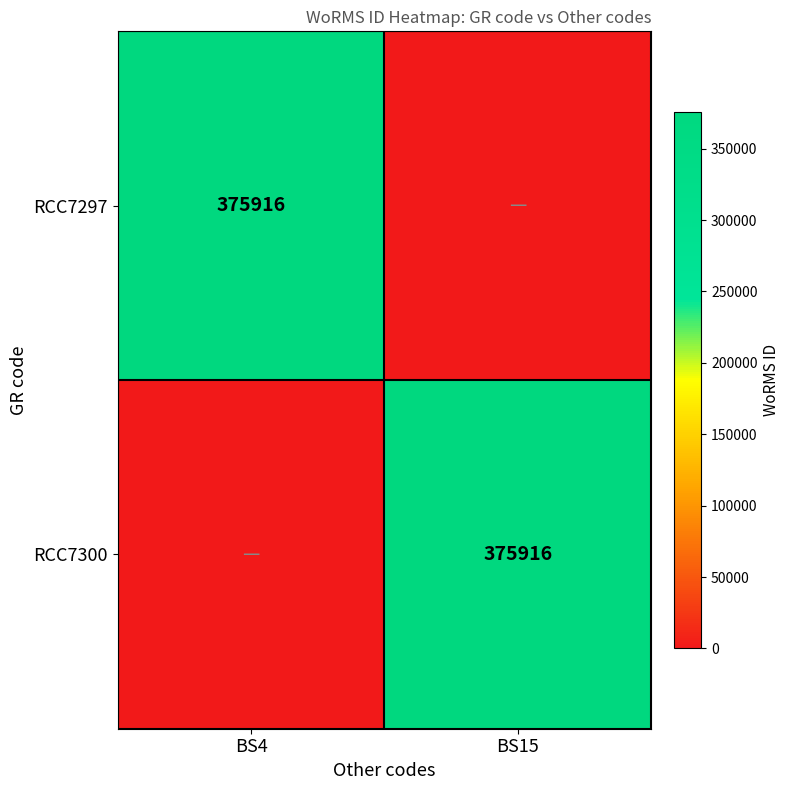

The value of RCC7300 at BS15 is 375916. True or false?

True